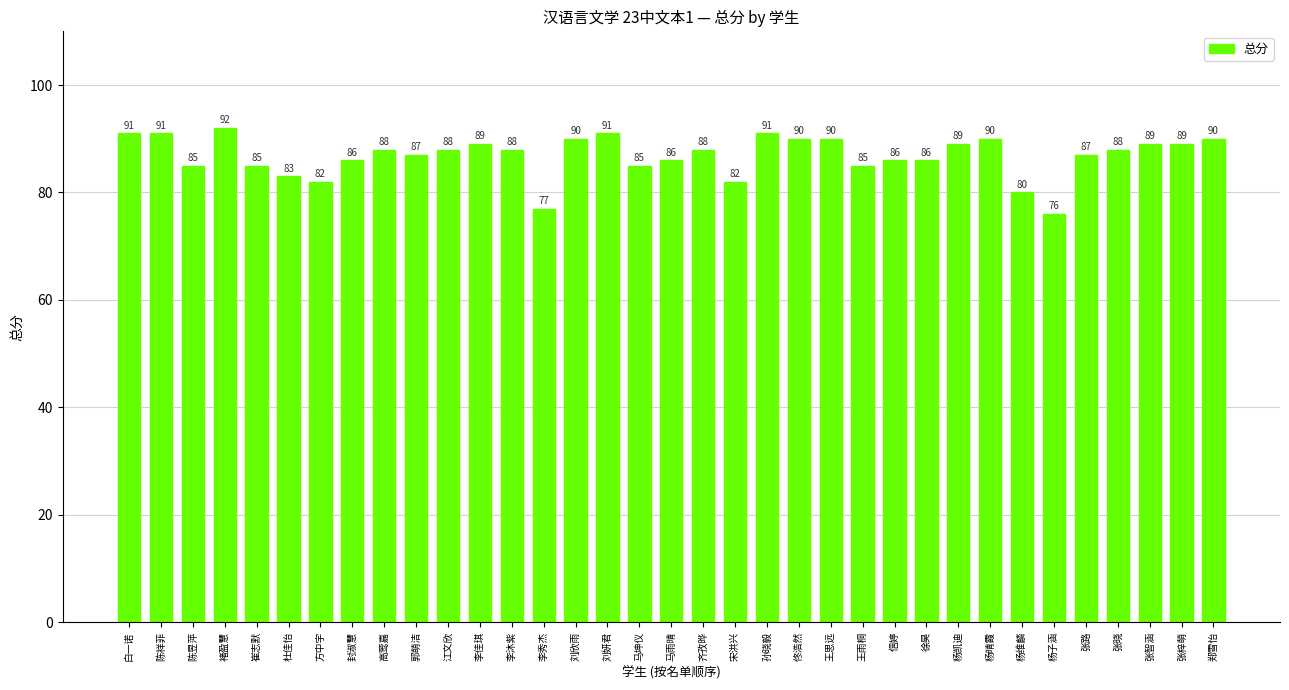

What is the value of the 32nd bar from the left?

88